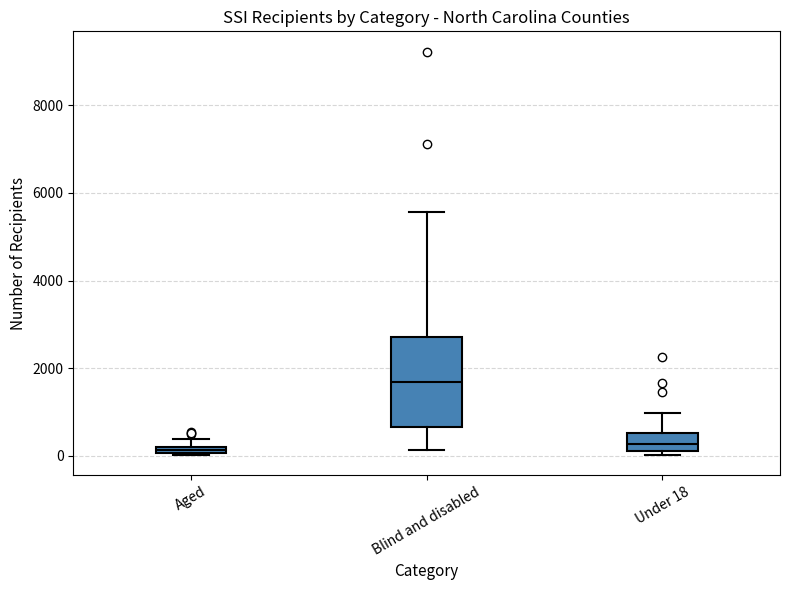

Which box's median line is the highest?

Blind and disabled